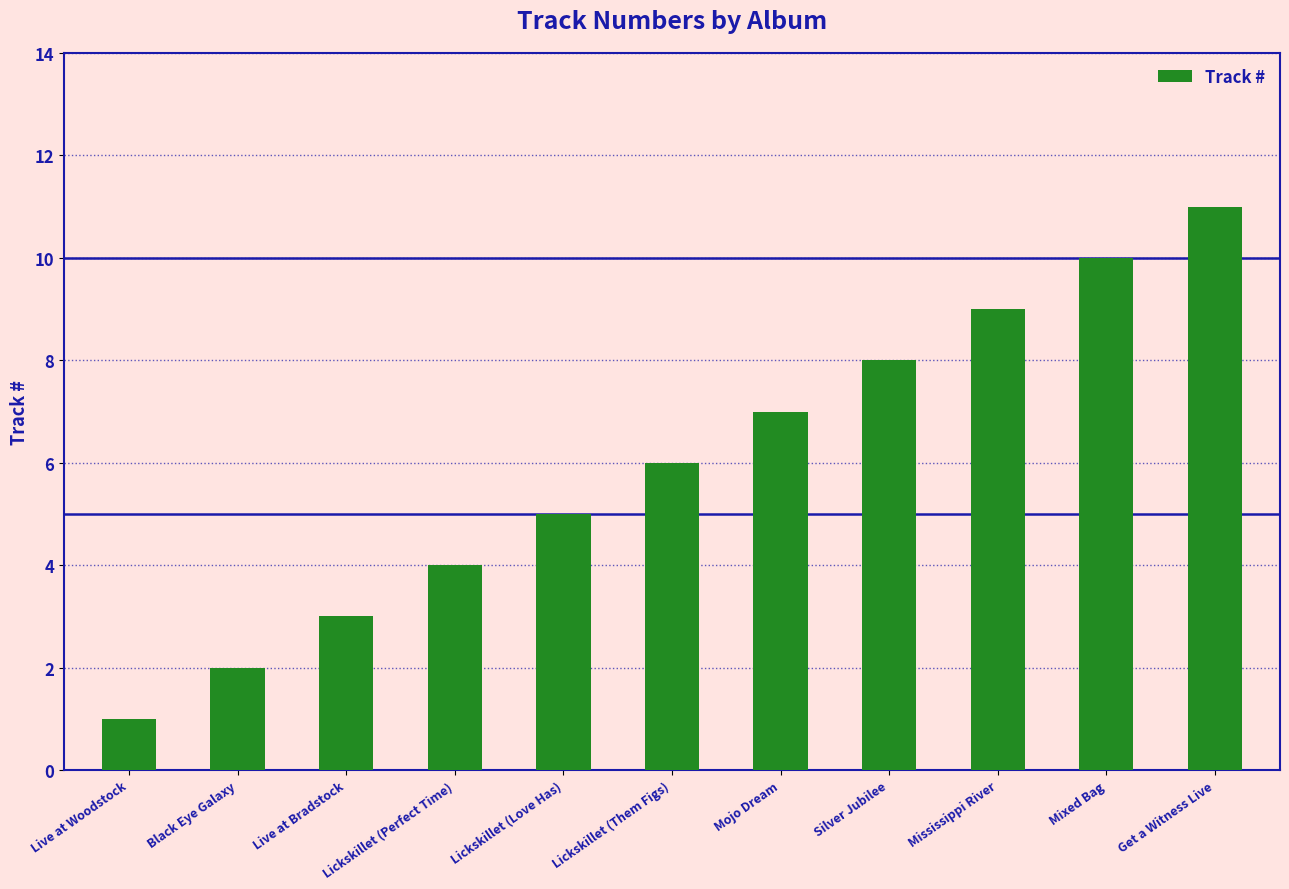

Does the chart contain stacked bars?

No